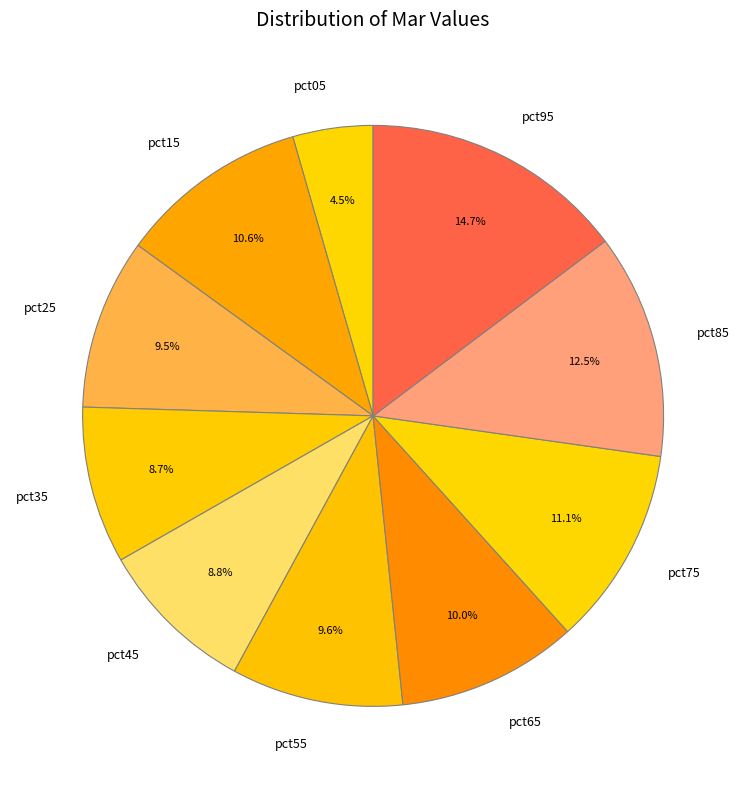

Do pct15 and pct45 together represent more than half of the pie?

No